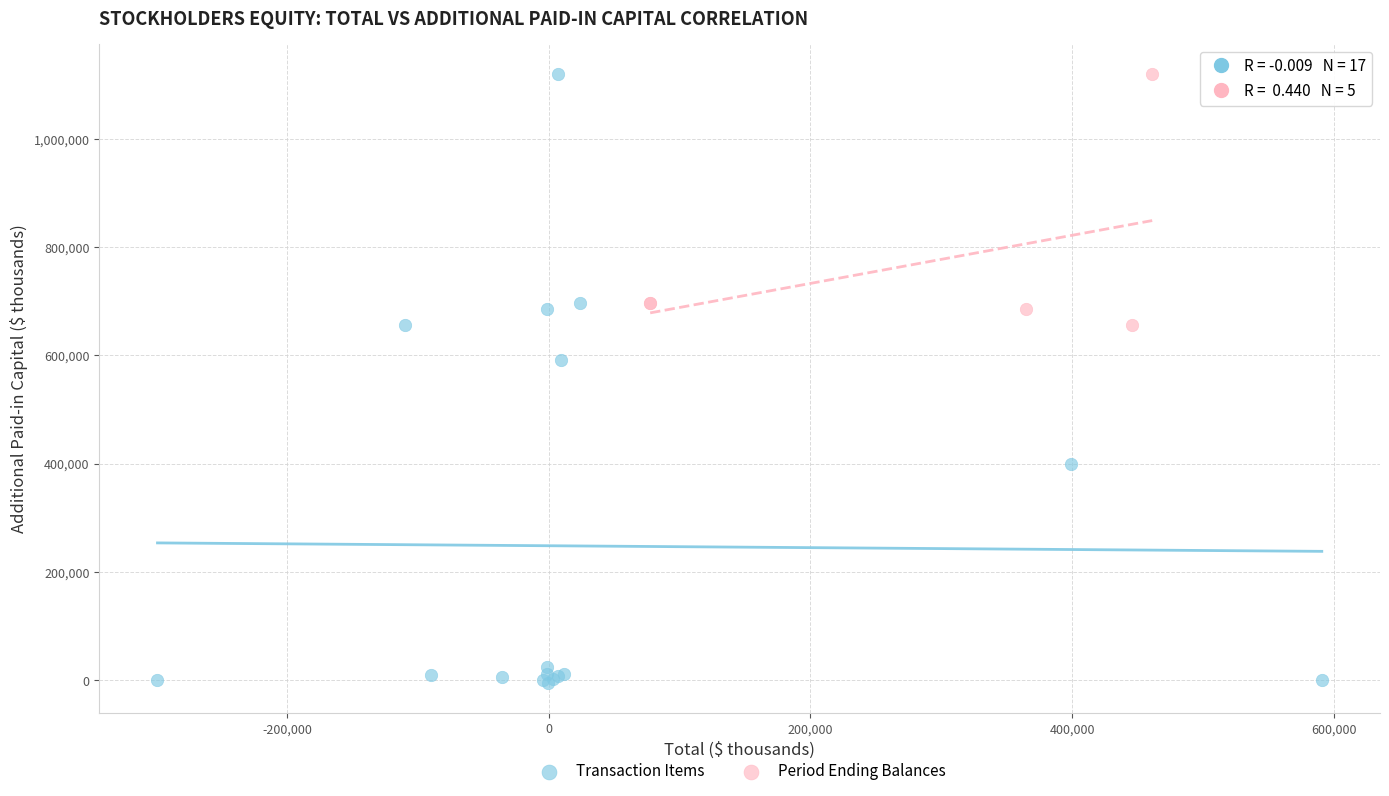

Which series has the largest Y range (max minus min)?

Transaction Items